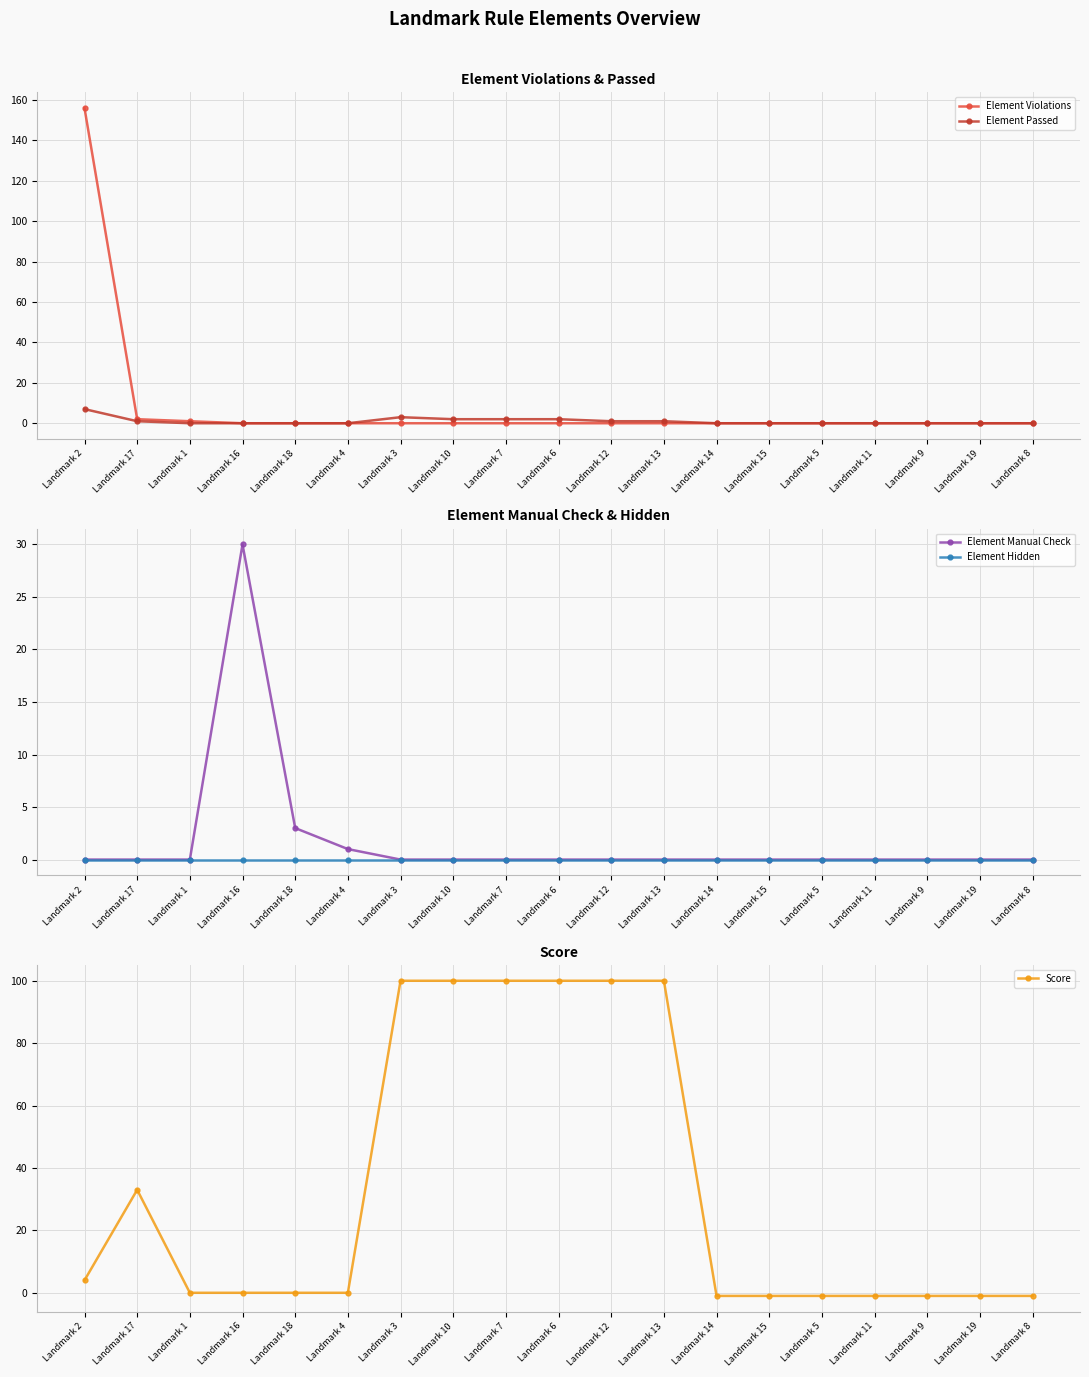

True or false: Element Violations and Score intersect in this chart.

True